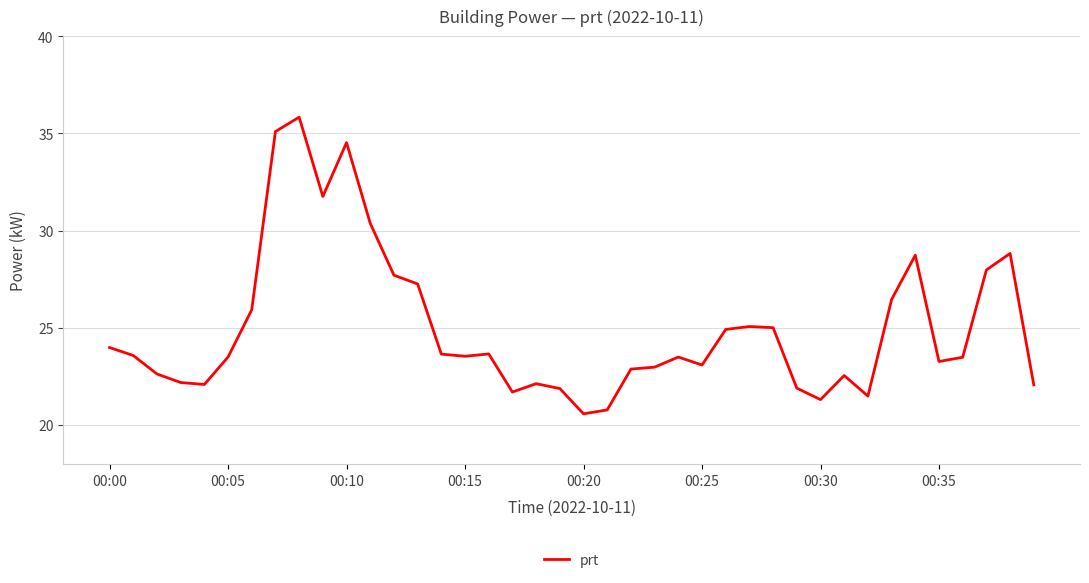

What is the average value?

25.0